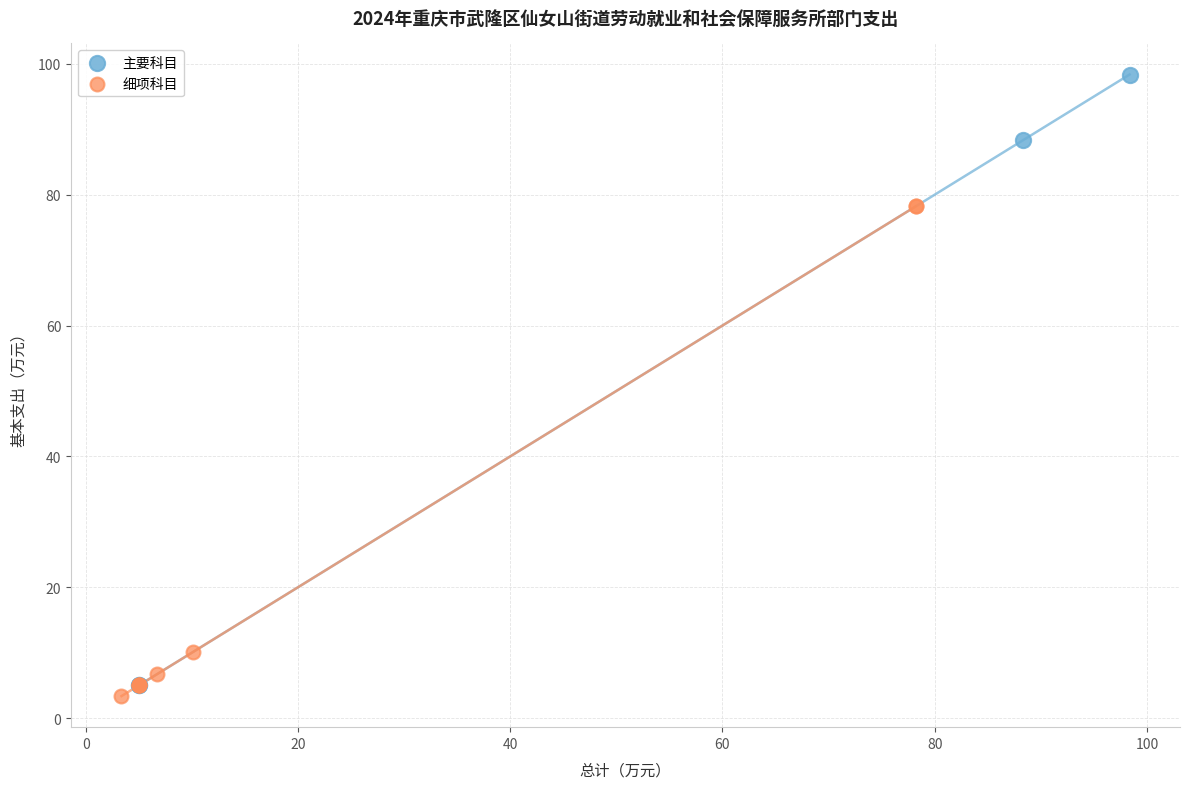

Which series contains the highest Y value?

主要科目